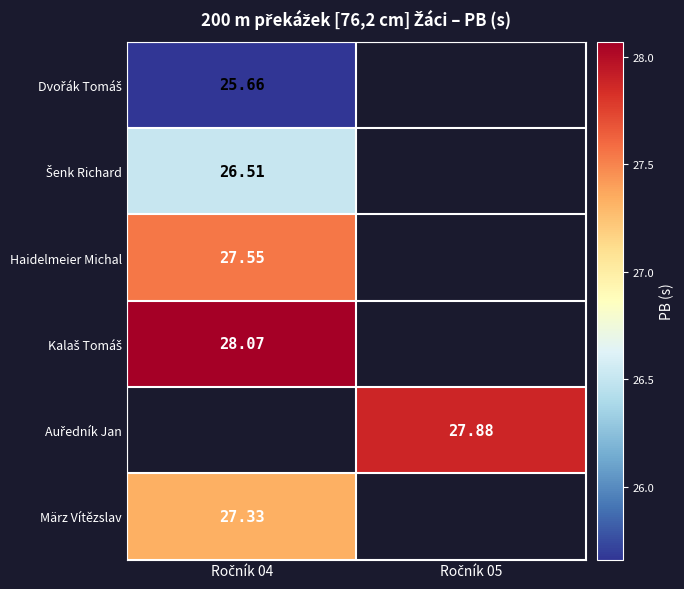

Which label corresponds to the largest value in the chart?

Ročník 04